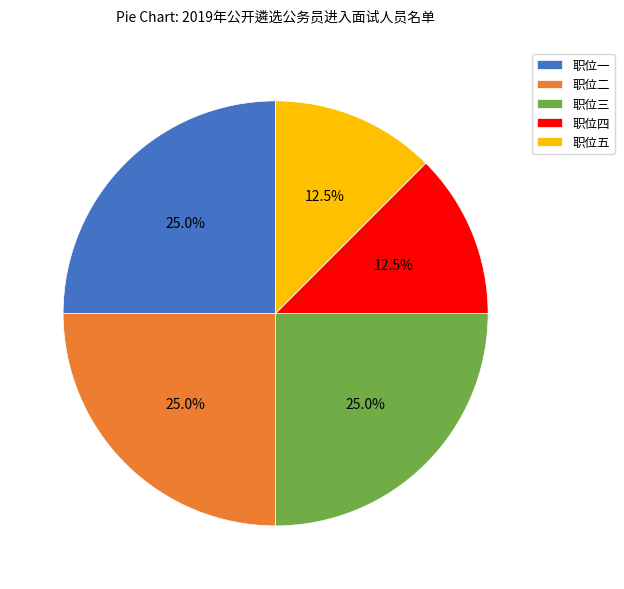

How many slices are in this pie chart?

5